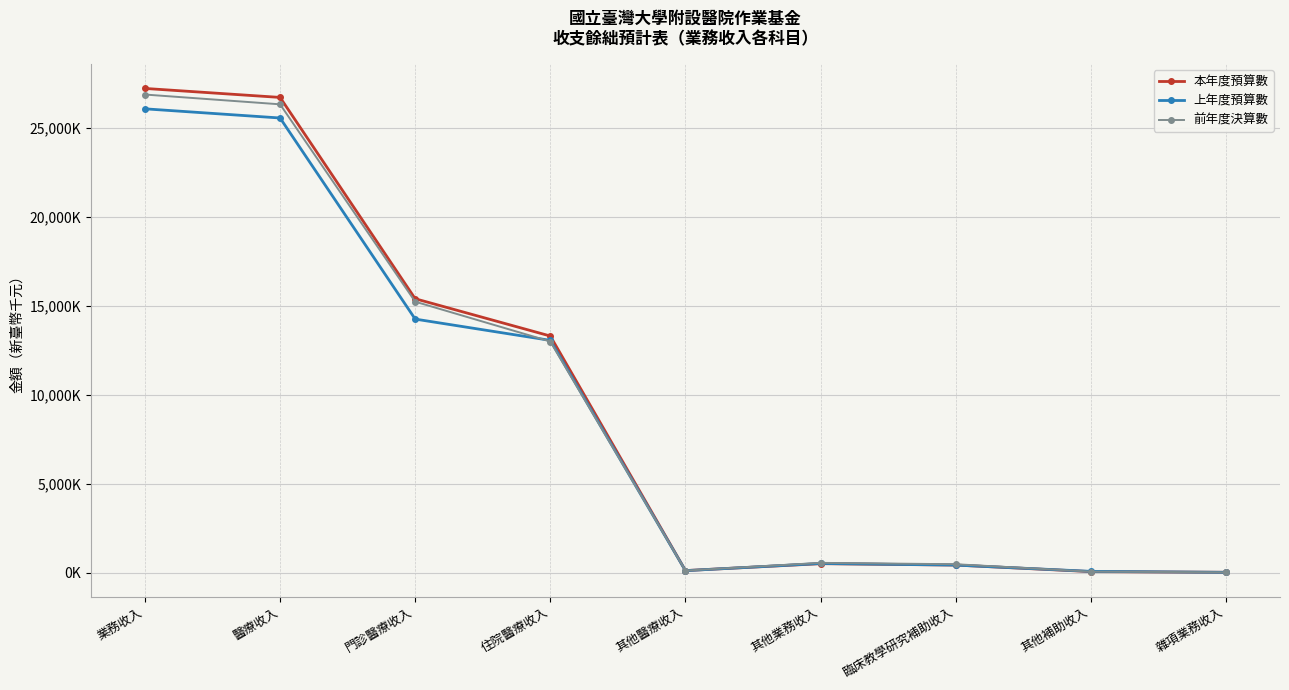

Between 醫療收入 and 雜項業務收入, which series saw the biggest shift?

本年度預算數